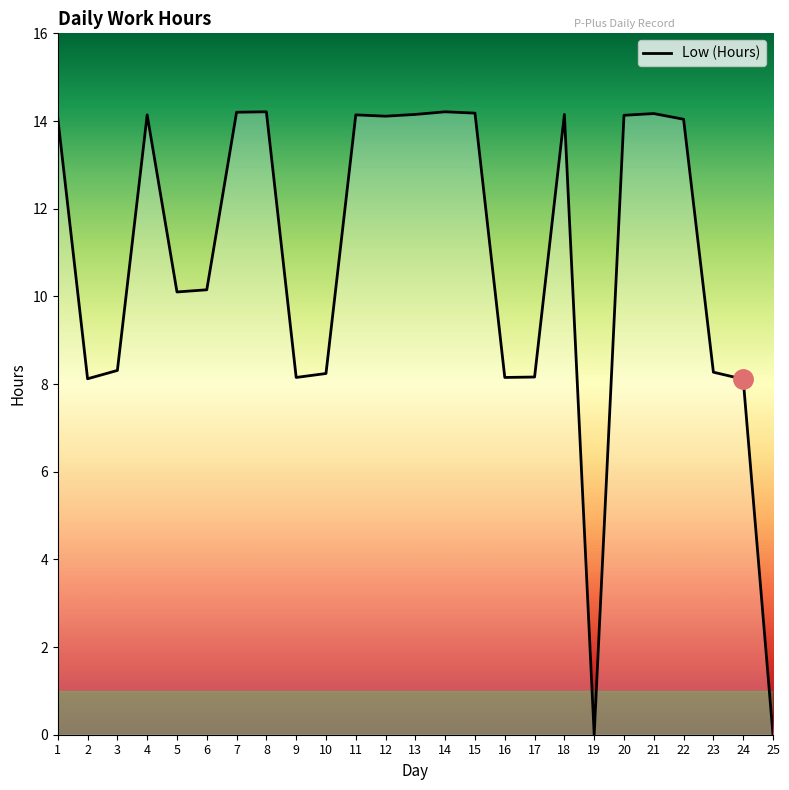

The chart shows a value of 14.1 at 12. True or false?

True